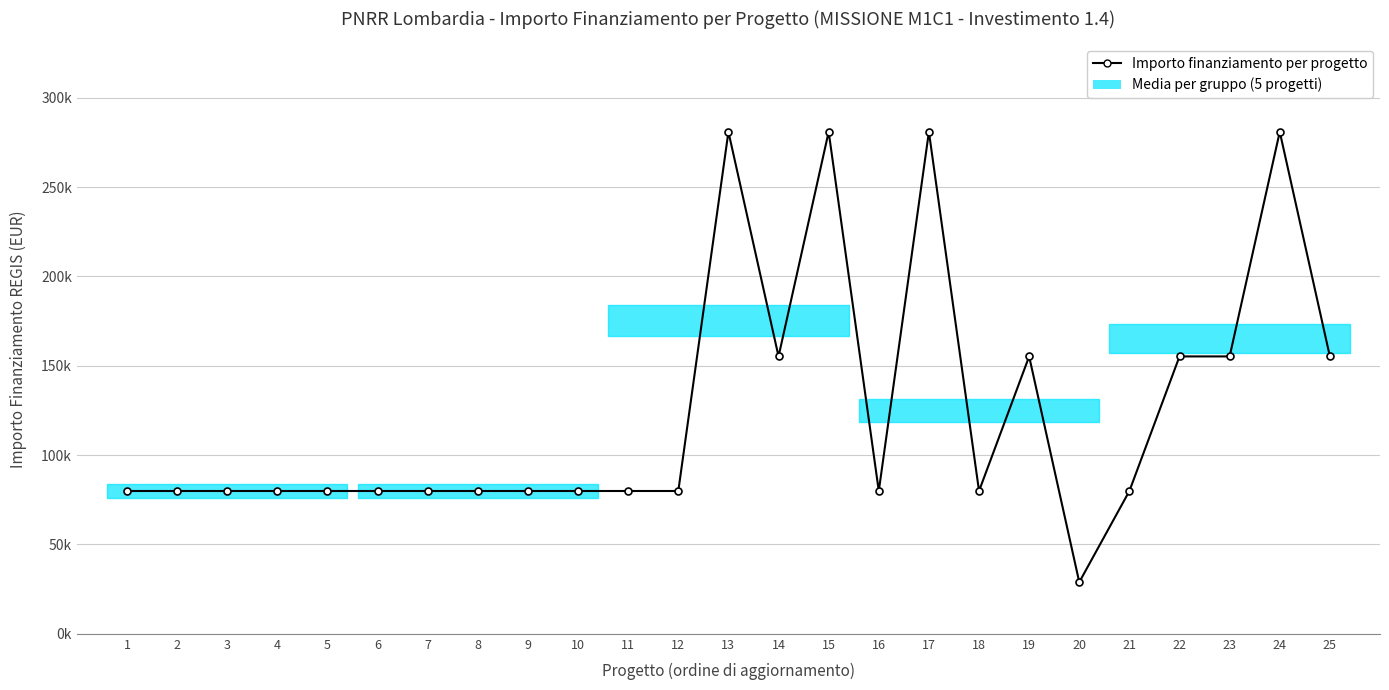

What is the approximate value at 11?

79922